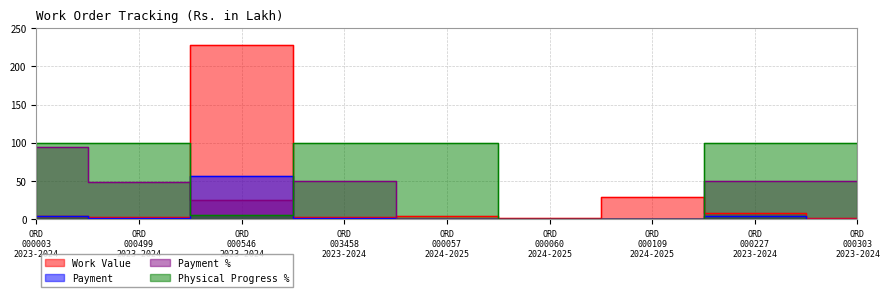

Between ORD 000003 2023-2024 and ORD 000109 2024-2025, which series saw the biggest shift?

Physical Progress %